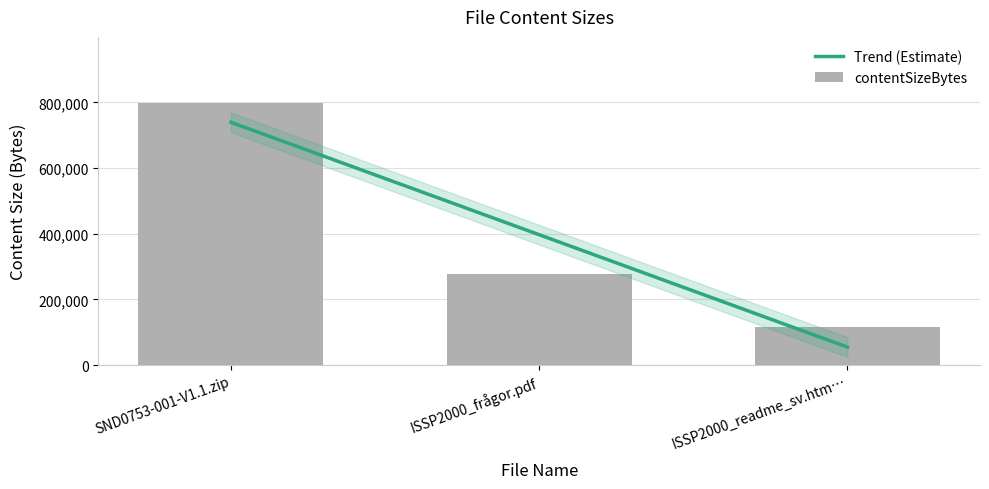

List the labels in order of value, smallest first.

ISSP2000_readme_sv.htm…, ISSP2000_frågor.pdf, SND0753-001-V1.1.zip